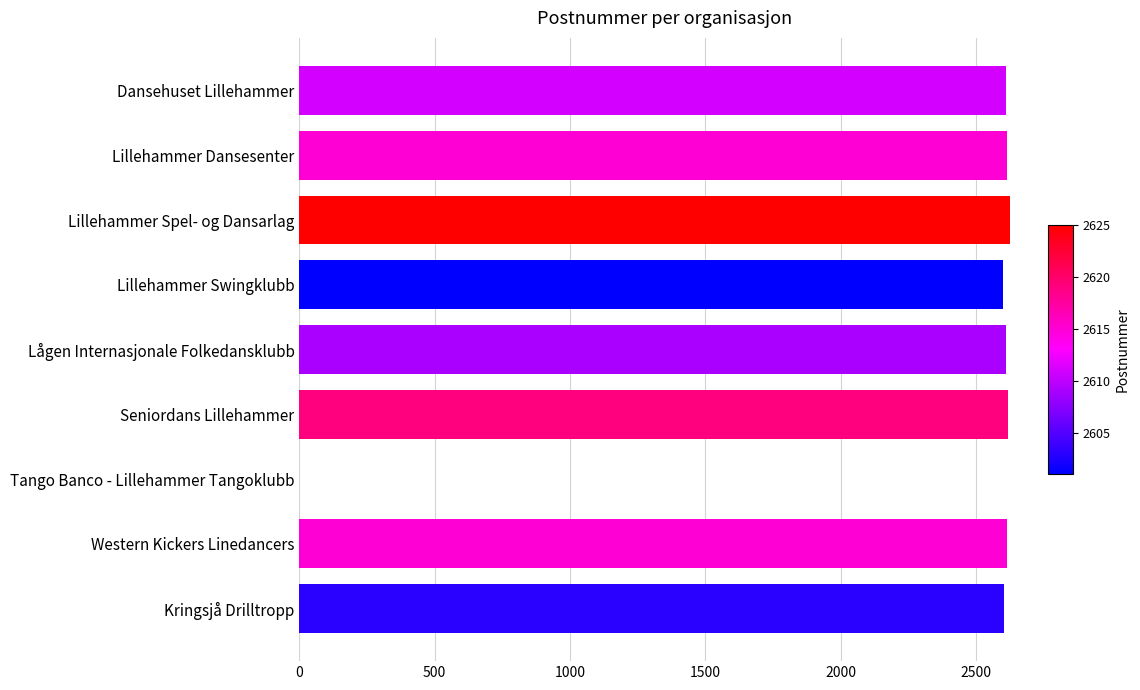

Does the chart contain stacked bars?

No